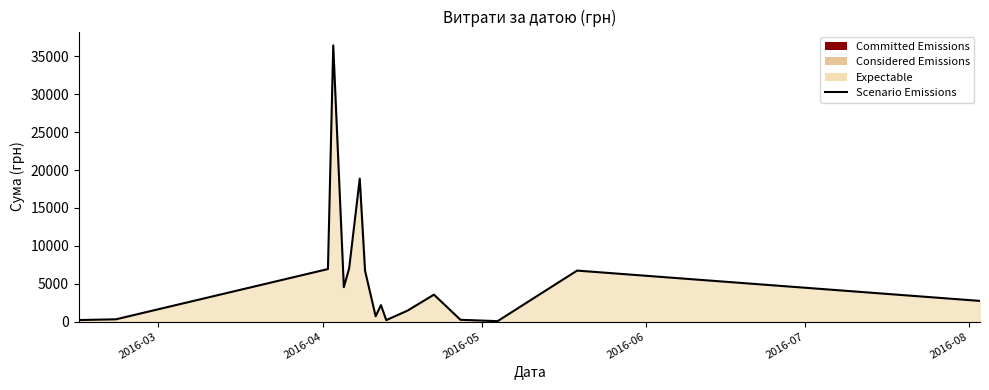

What is the difference between the maximum and minimum values?

36399.8